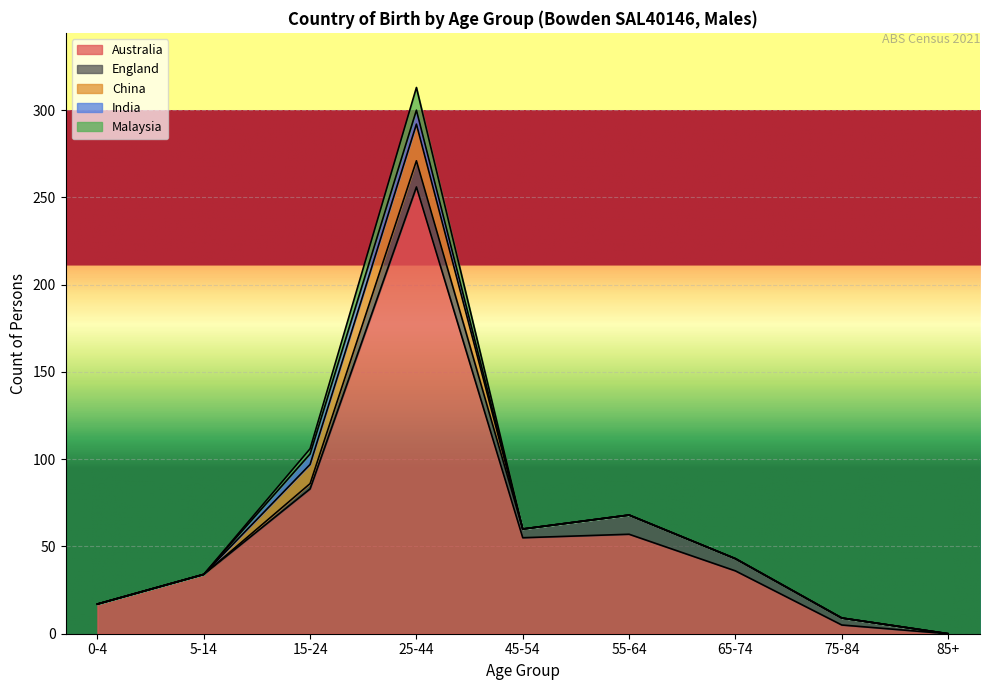

True or false: England has a value of 8 at 45-54.

False